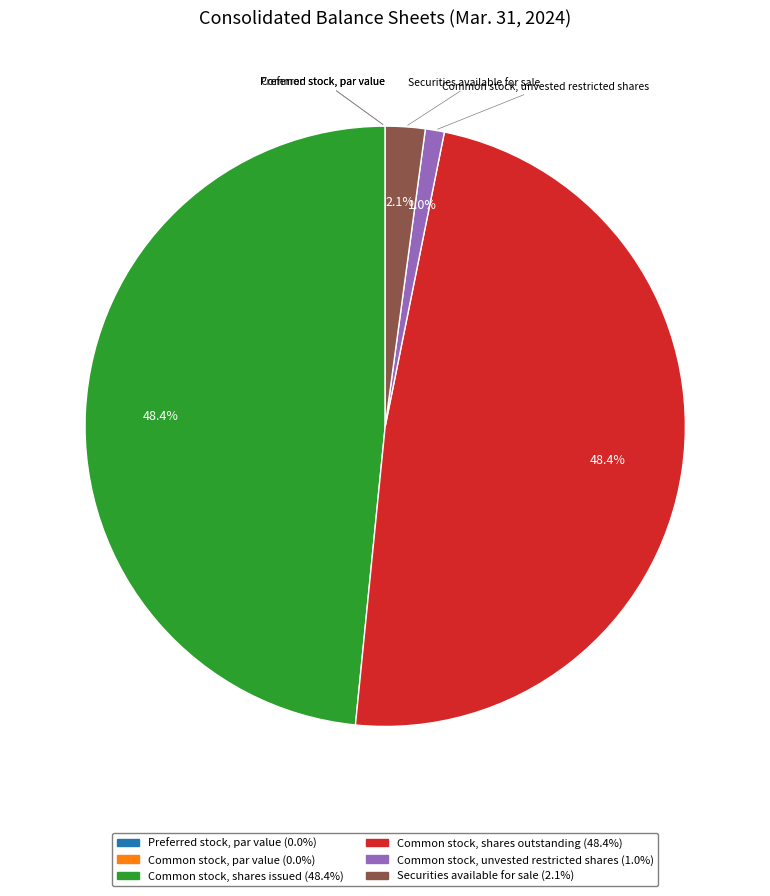

Is the sum of Common stock, shares outstanding and Securities available for sale greater than half?

Yes